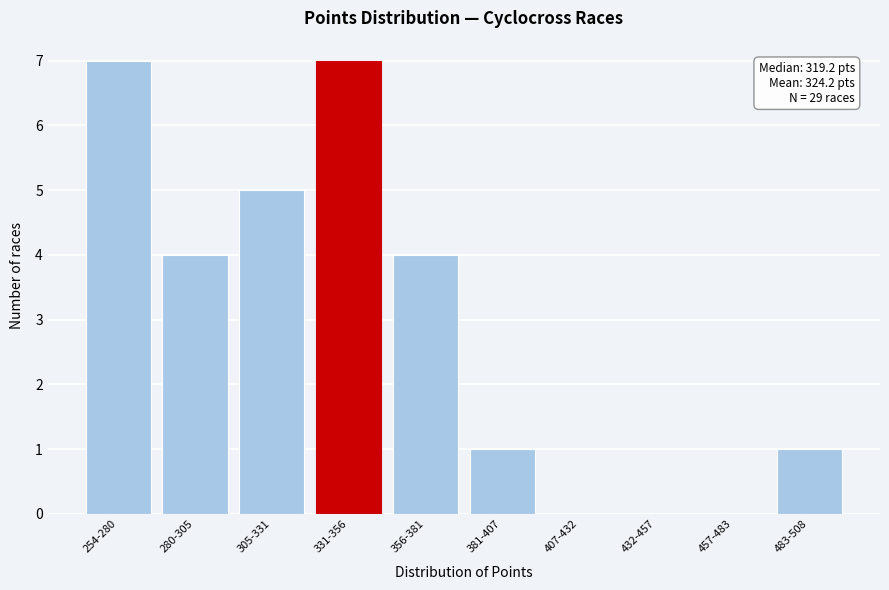

Reading left to right, list all the values displayed in this chart.

254-280=7	280-305=4	305-331=5	331-356=7	356-381=4	381-407=1	407-432=0	432-457=0	457-483=0	483-508=1